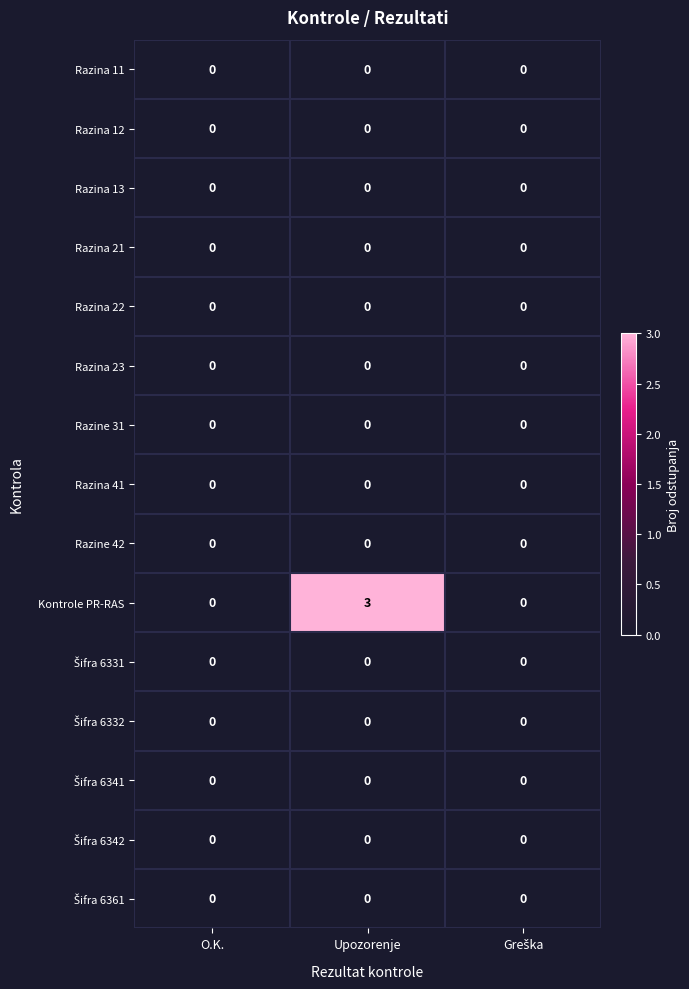

Which series has the largest range (max minus min)?

Kontrole PR-RAS